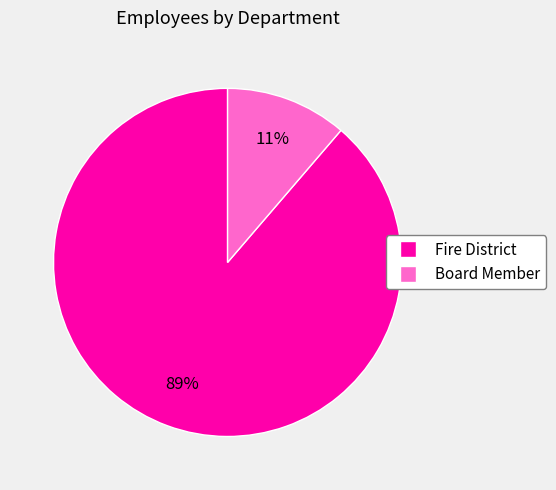

To the nearest percent, what is the combined percentage of Board Member and Fire District?

100%